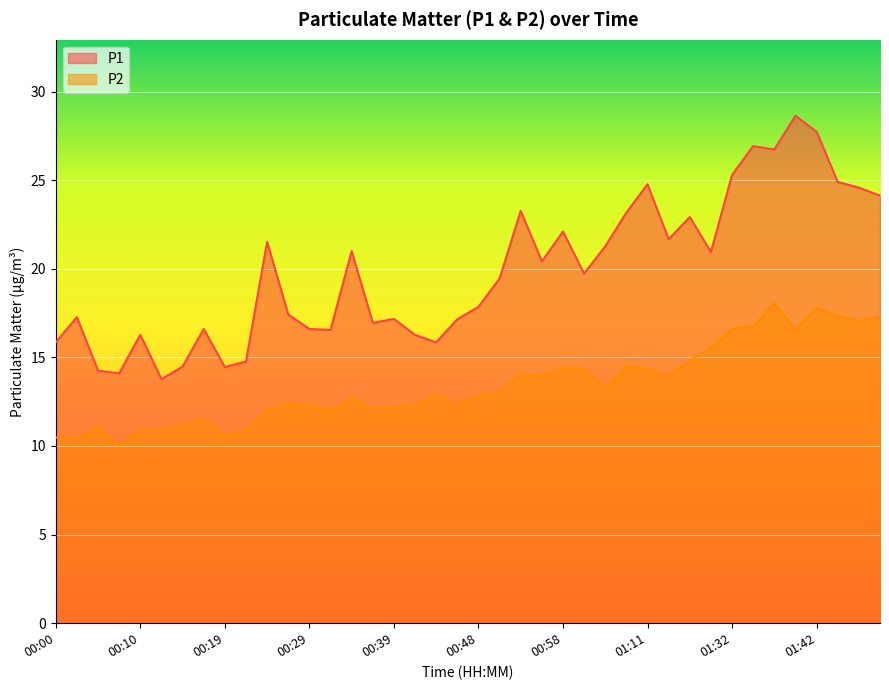

At which category does P1 reach its first local valley?

00:07